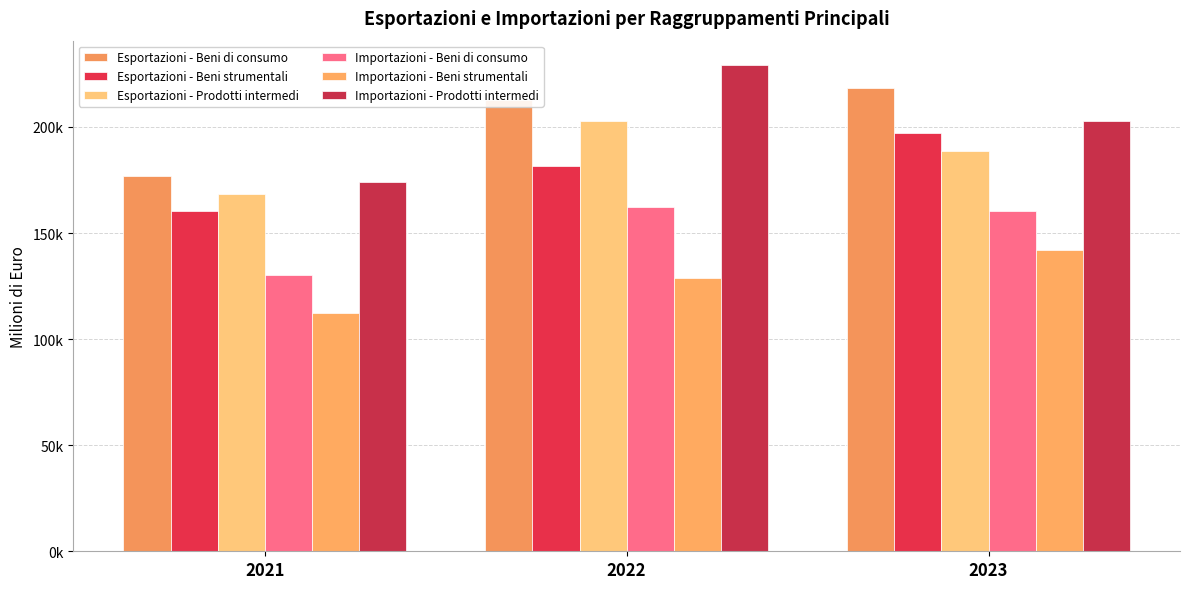

Are the bars horizontal?

No